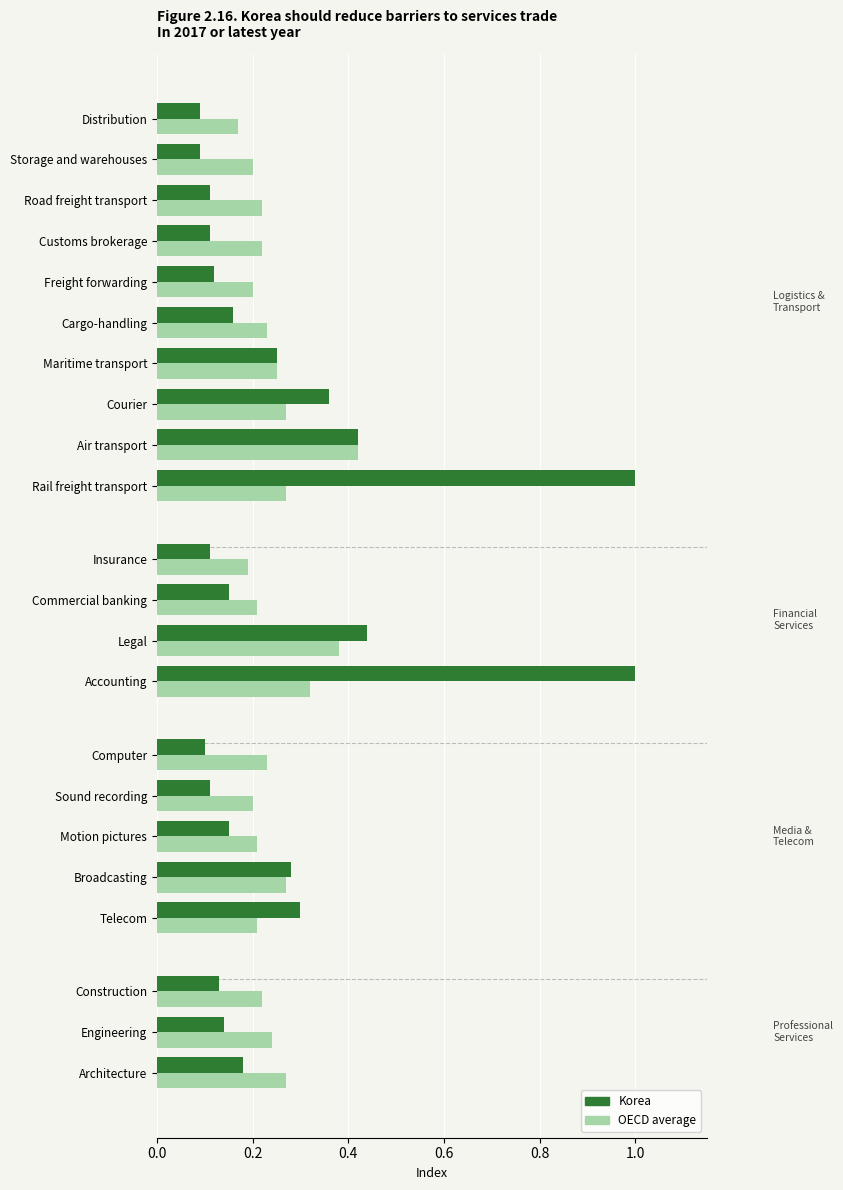

The value of Korea at Architecture is 0.2. True or false?

True